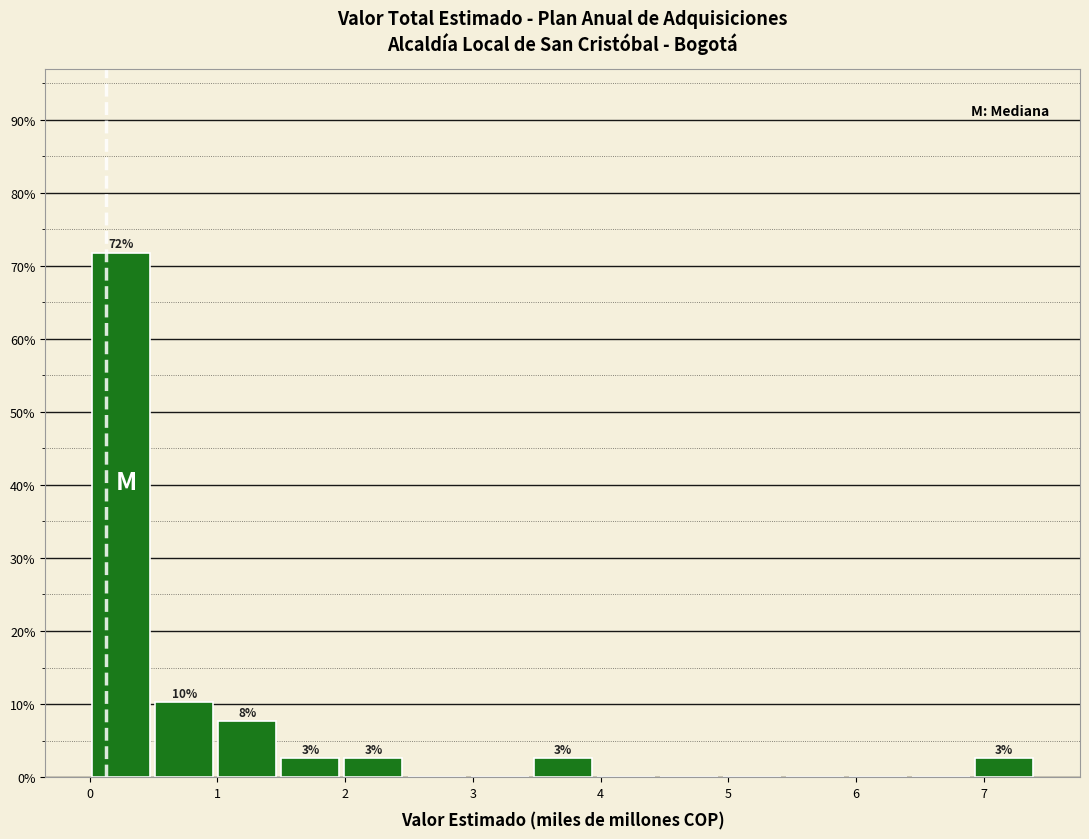

Over which range of the x-axis is the bar tallest?

0.0 to 0.5